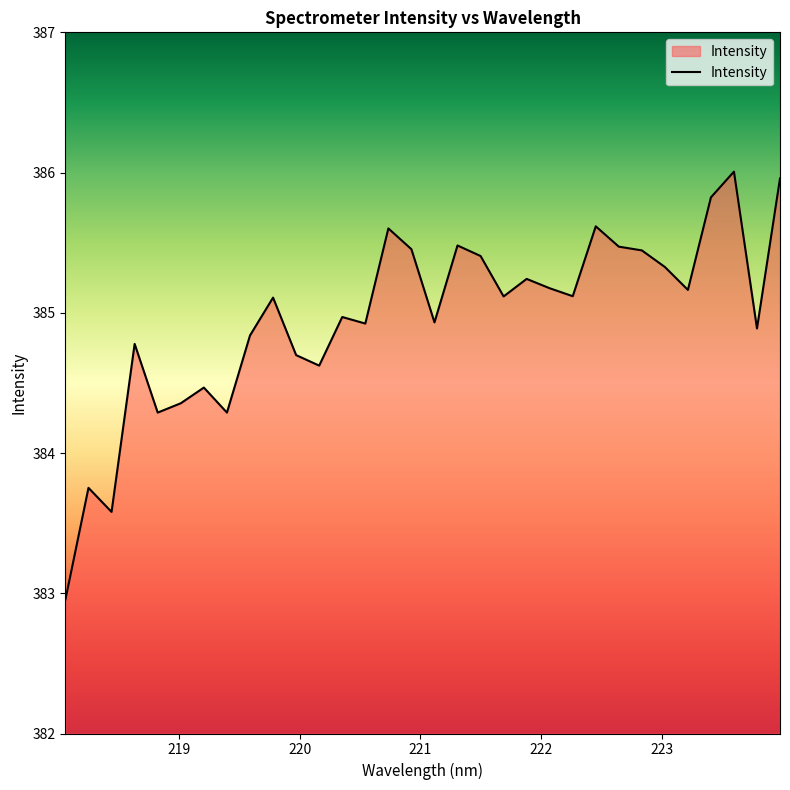

Does the chart display data point markers on the line(s)?

No